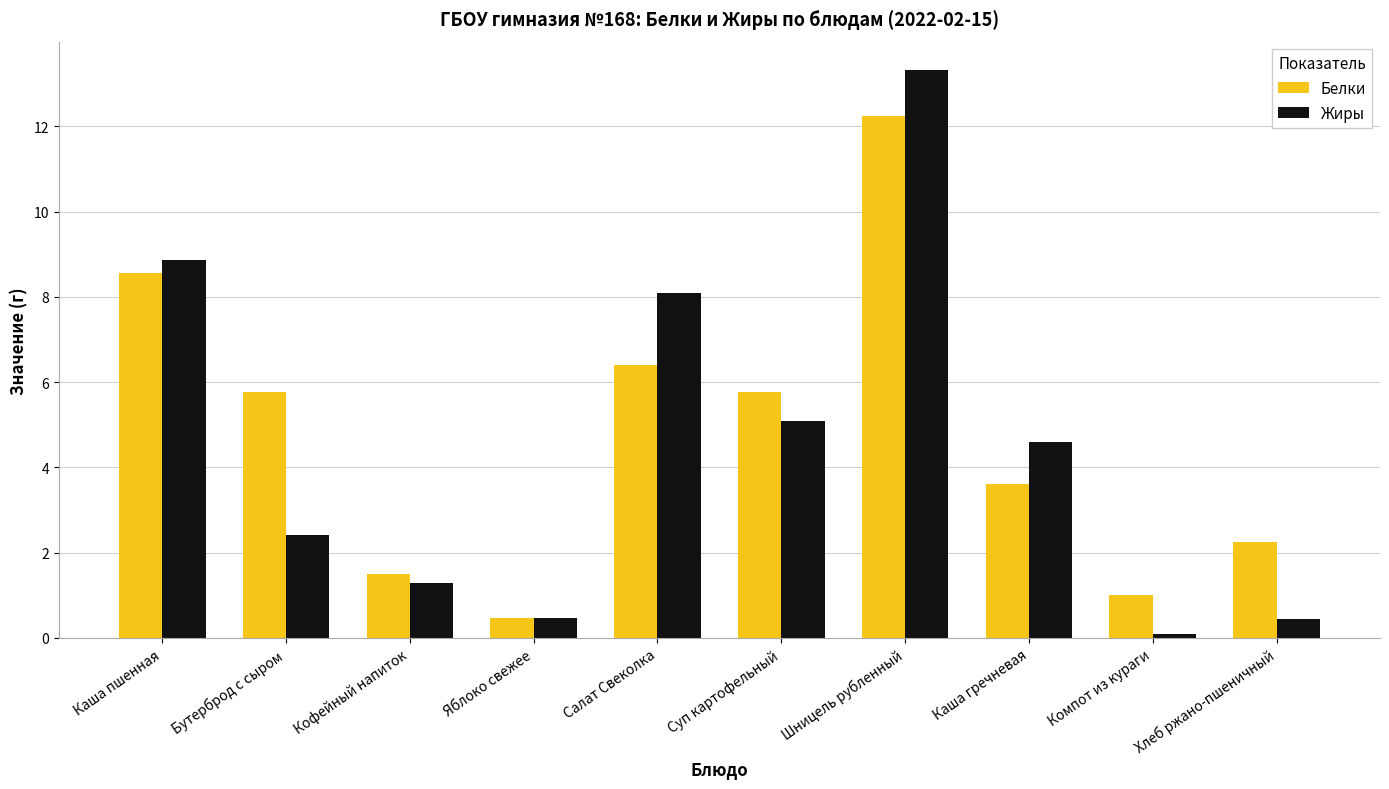

How many bars are there in total?

20